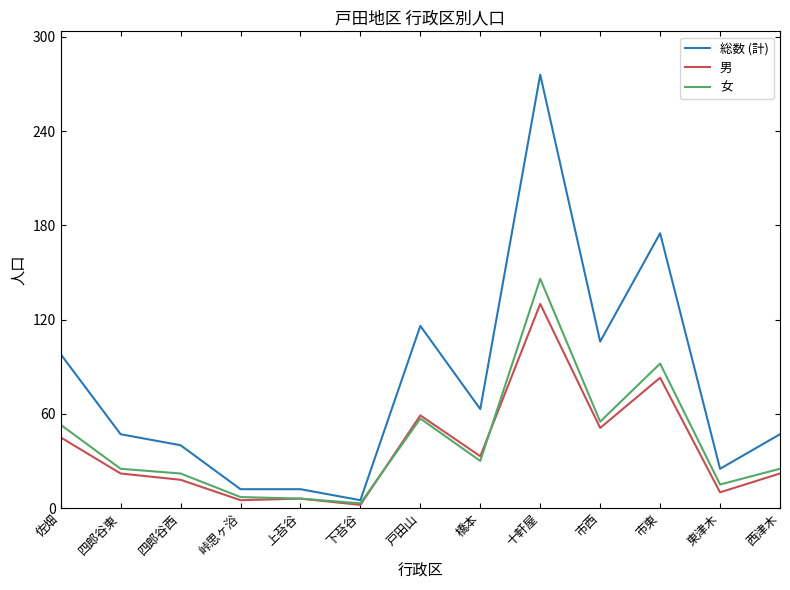

Between 佐畑 and 四郎谷東, which series saw the biggest shift?

総数 (計)